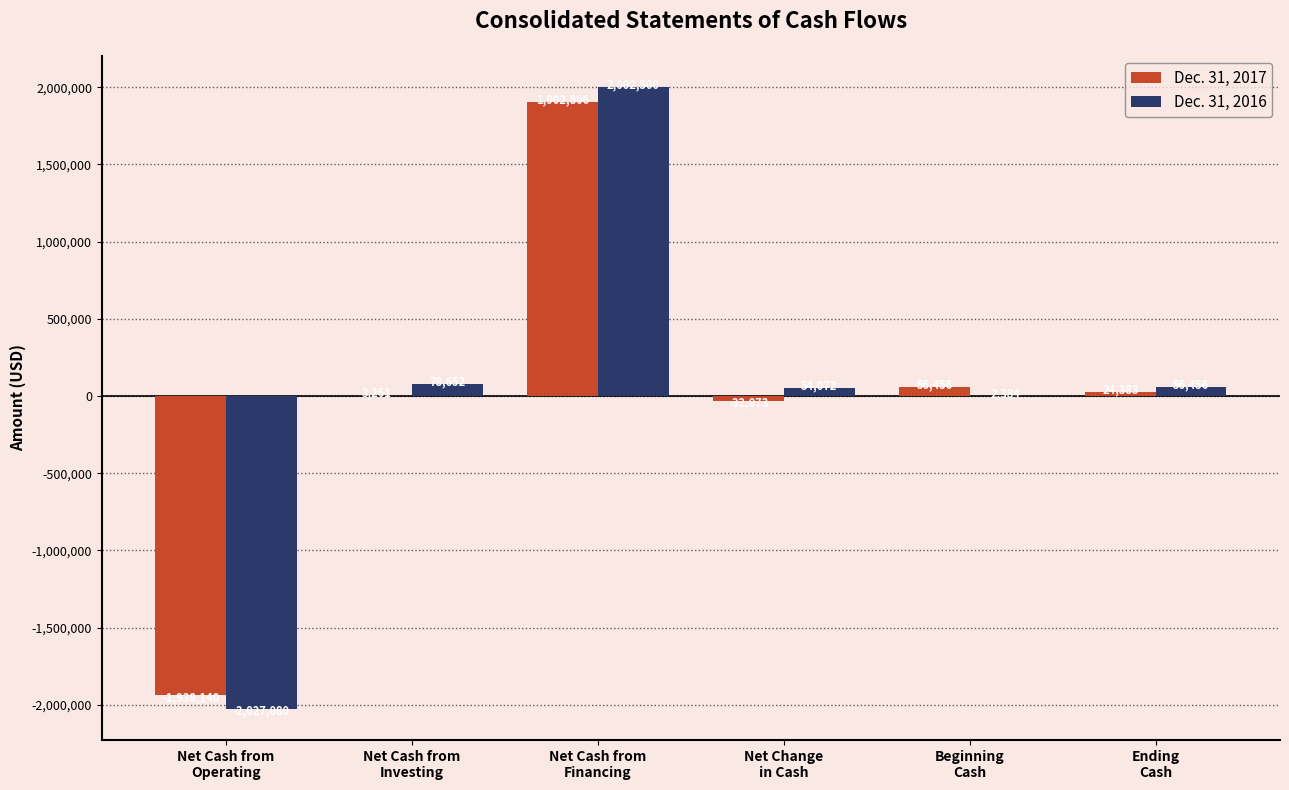

Reading left to right, list all the values displayed in this chart.

Dec. 31, 2017: -1938140	3261	1902806	-32073	56456	24383
Dec. 31, 2016: -2027080	78652	2002500	54072	2384	56456